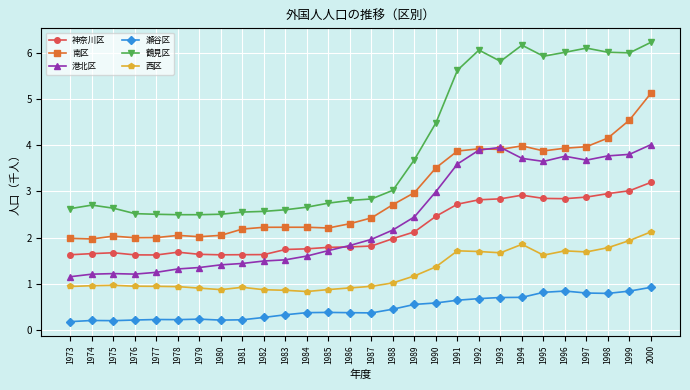

What is the difference between the second highest and second lowest values in the 瀬谷区 series?

0.6